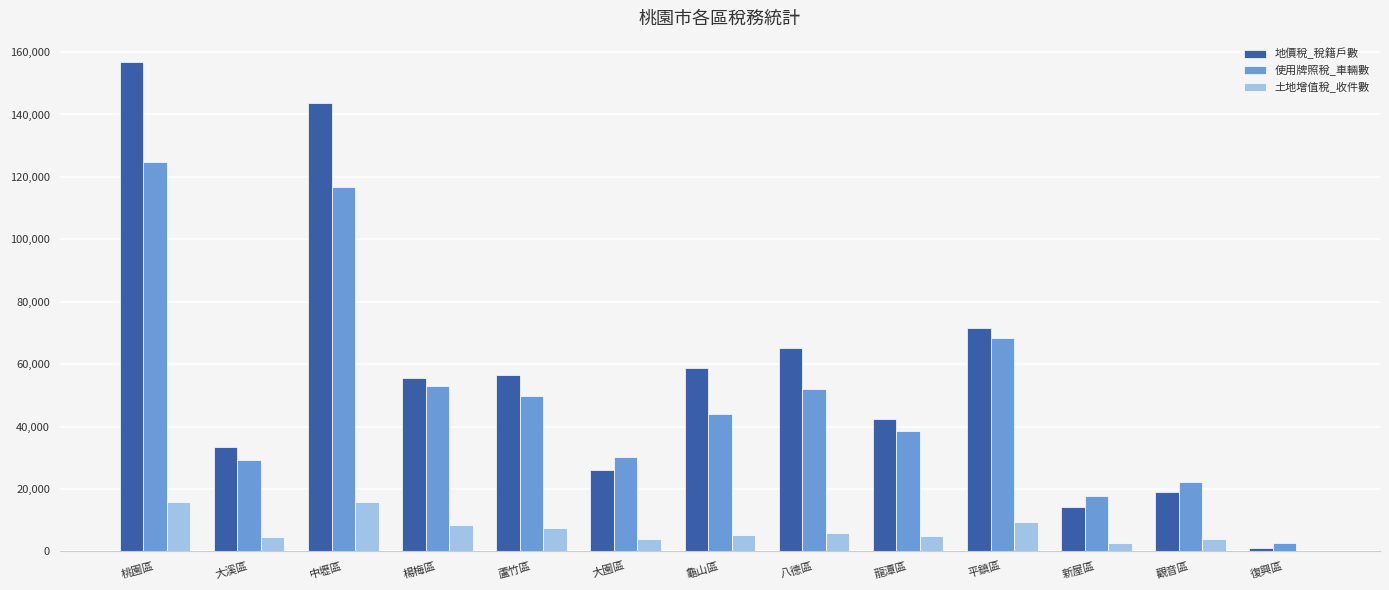

The value of 地價稅_稅籍戶數 at 龍潭區 is 42561. True or false?

True